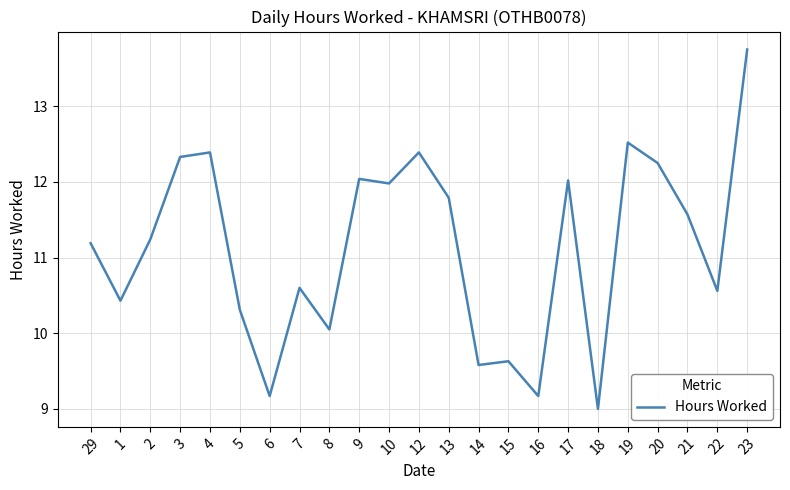

Where is the first local maximum?

4